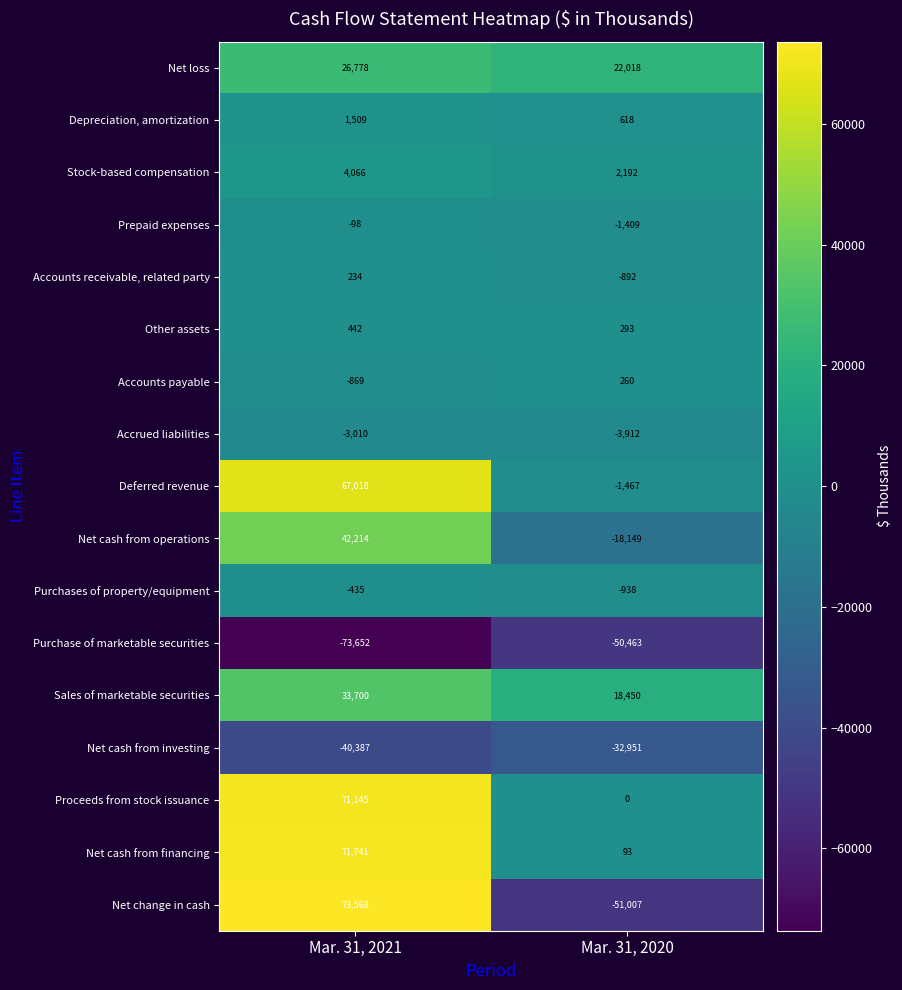

At which label is Prepaid expenses closest to -753?

Mar. 31, 2021